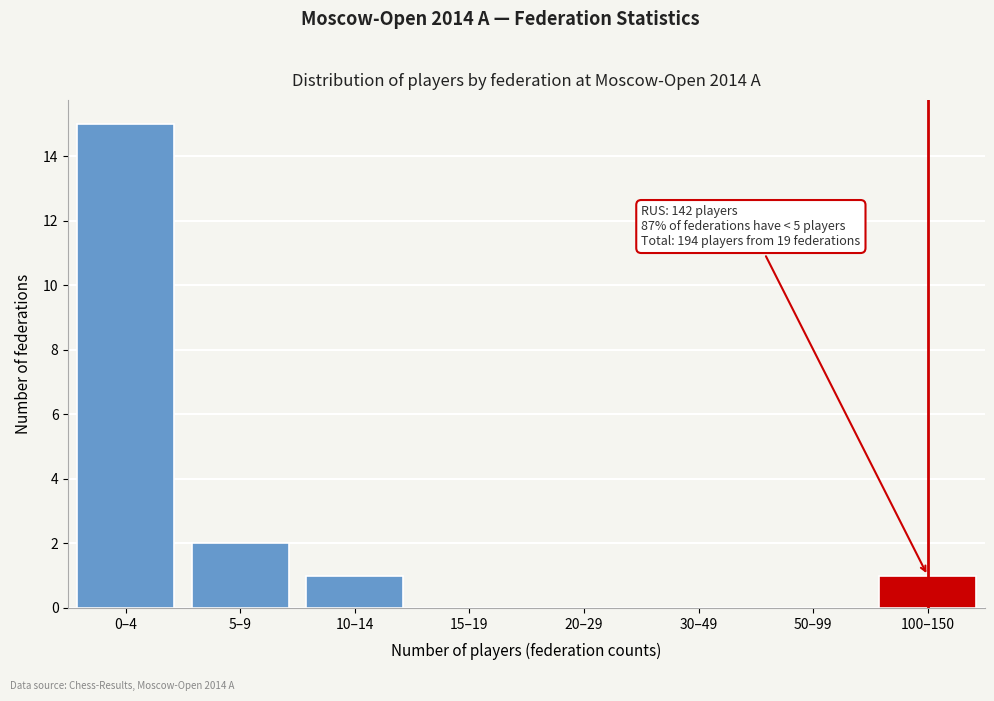

Reading left to right, what are all the values shown in this chart?

0–4=15	5–9=2	10–14=1	15–19=0	20–29=0	30–49=0	50–99=0	100–150=1